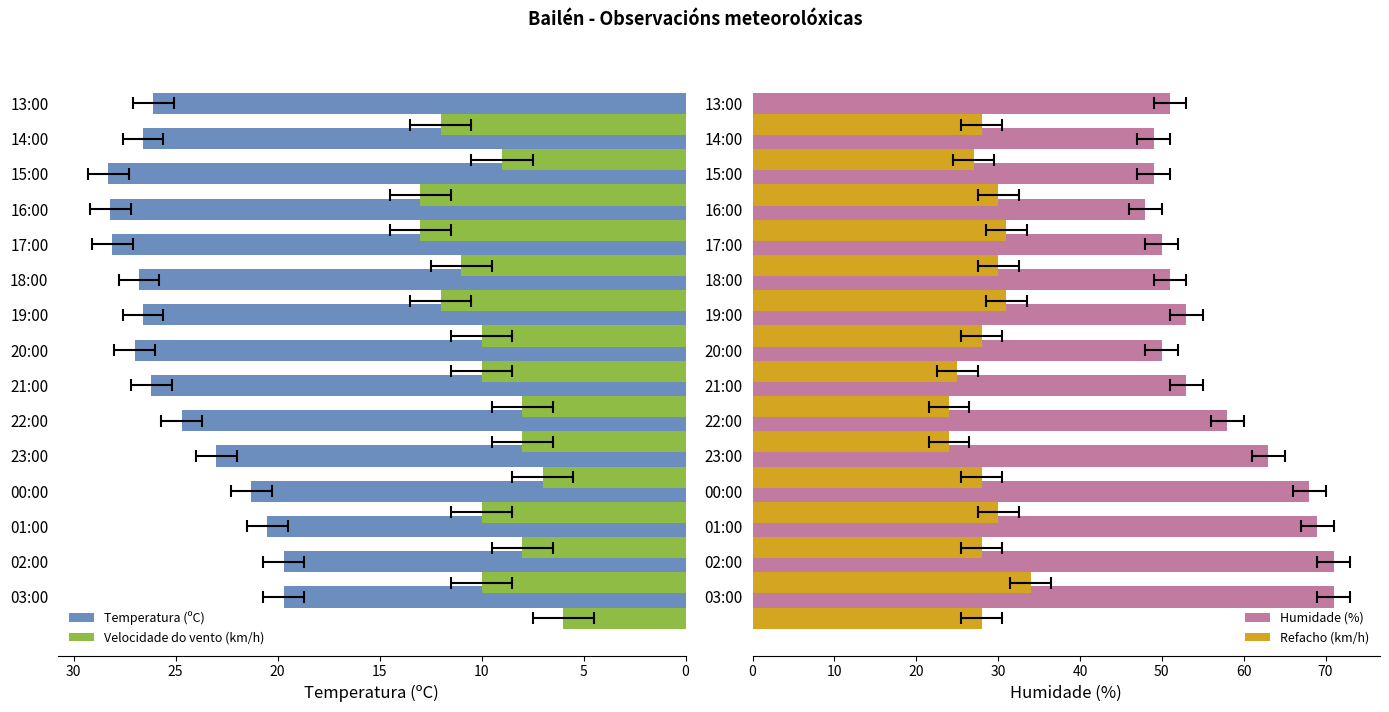

Reading left to right, list all the values displayed in this chart.

Temperatura (ºC): 19.7	19.7	20.5	21.3	23.0	24.7	26.2	27.0	26.6	26.8	28.1	28.2	28.3	26.6	26.1
Velocidade do vento (km/h): 6.0	10.0	8.0	10.0	7.0	8.0	8.0	10.0	10.0	12.0	11.0	13.0	13.0	9.0	12.0
Humidade (%): 71.0	71.0	69.0	68.0	63.0	58.0	53.0	50.0	53.0	51.0	50.0	48.0	49.0	49.0	51.0
Refacho (km/h): 28.0	34.0	28.0	30.0	28.0	24.0	24.0	25.0	28.0	31.0	30.0	31.0	30.0	27.0	28.0